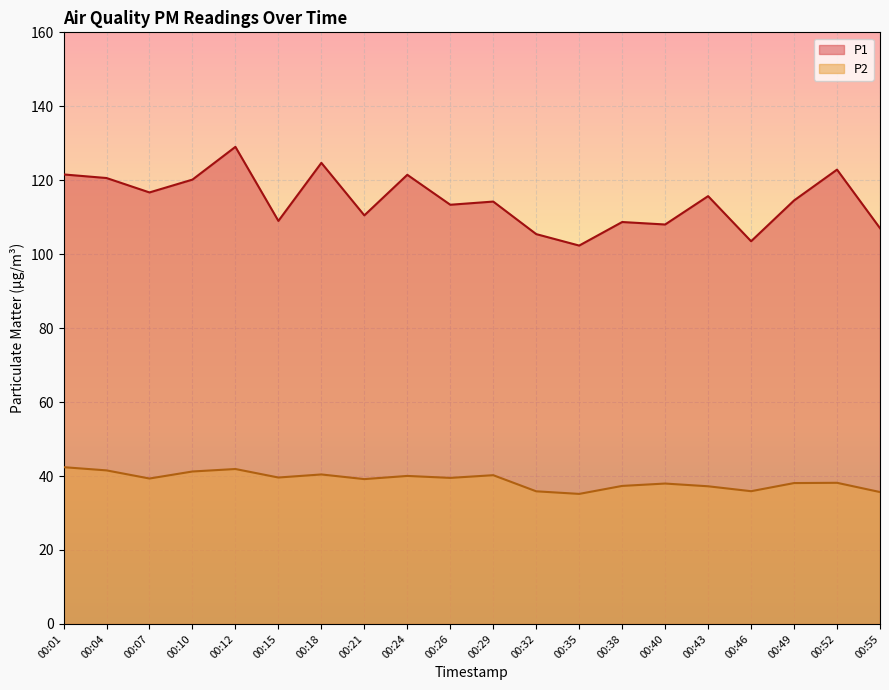

In P2, how many points are lower than both neighbors (excluding endpoints)?

6